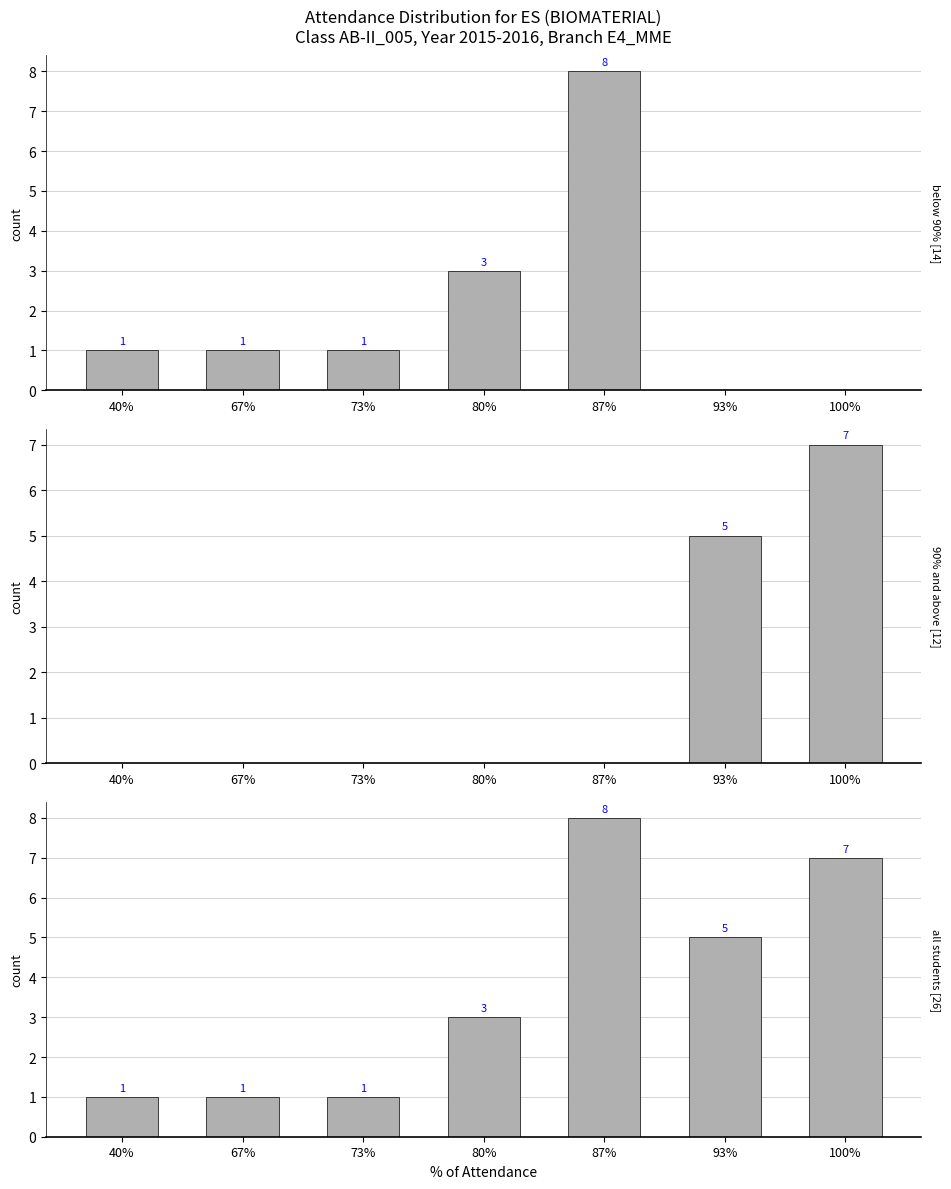

Where is 90% and above nearest to the value 3?

93%